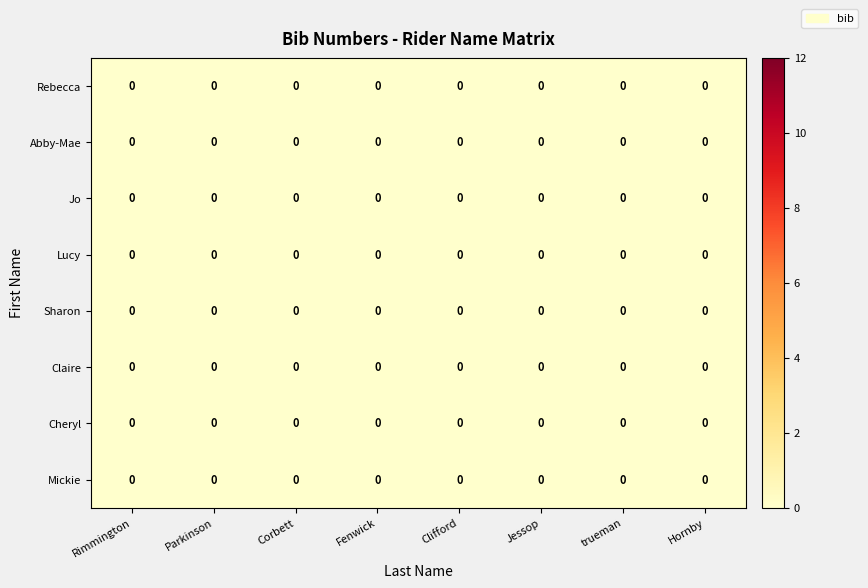

Which has a higher value, Corbett or Hornby?

Corbett